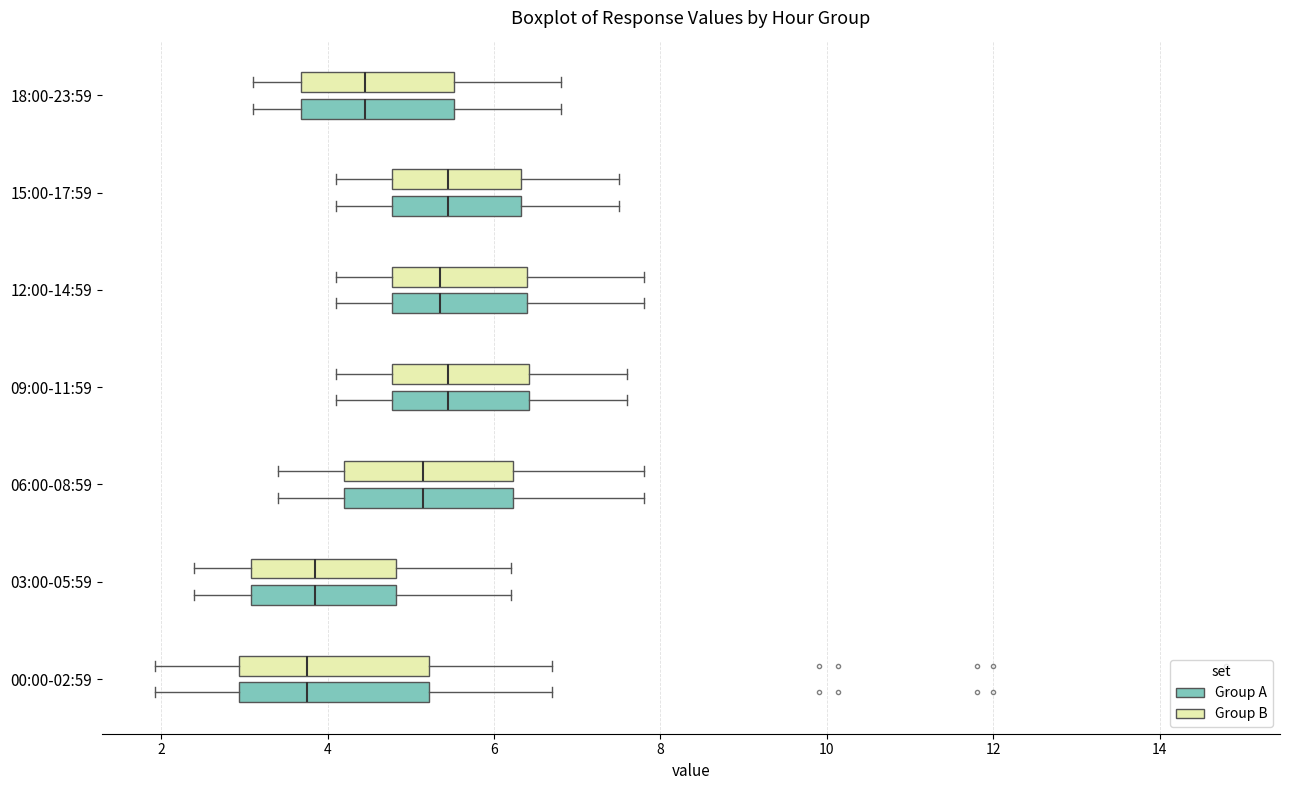

Reading bottom to top, read every box against the x-axis: the position of its median line, the range the box covers, and the ends of its whiskers. The values are not printed on the chart, so give them approximately, as read against the axis.

00:00-02:59 (Group A): median 3.8, box 3.0 to 5.2, whiskers 2.0 to 6.8
00:00-02:59 (Group B): median 3.8, box 3.0 to 5.2, whiskers 2.0 to 6.8
03:00-05:59 (Group A): median 3.8, box 3.0 to 4.8, whiskers 2.4 to 6.2
03:00-05:59 (Group B): median 3.8, box 3.0 to 4.8, whiskers 2.4 to 6.2
06:00-08:59 (Group A): median 5.2, box 4.2 to 6.2, whiskers 3.4 to 7.8
06:00-08:59 (Group B): median 5.2, box 4.2 to 6.2, whiskers 3.4 to 7.8
09:00-11:59 (Group A): median 5.4, box 4.8 to 6.4, whiskers 4.2 to 7.6
09:00-11:59 (Group B): median 5.4, box 4.8 to 6.4, whiskers 4.2 to 7.6
12:00-14:59 (Group A): median 5.4, box 4.8 to 6.4, whiskers 4.2 to 7.8
12:00-14:59 (Group B): median 5.4, box 4.8 to 6.4, whiskers 4.2 to 7.8
15:00-17:59 (Group A): median 5.4, box 4.8 to 6.4, whiskers 4.2 to 7.6
15:00-17:59 (Group B): median 5.4, box 4.8 to 6.4, whiskers 4.2 to 7.6
18:00-23:59 (Group A): median 4.4, box 3.6 to 5.6, whiskers 3.2 to 6.8
18:00-23:59 (Group B): median 4.4, box 3.6 to 5.6, whiskers 3.2 to 6.8